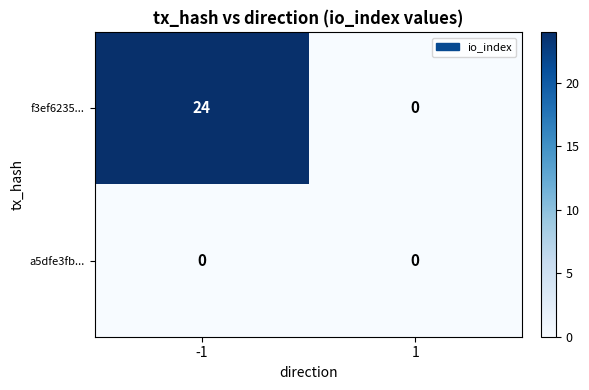

Is it true that a5dfe3fb... equals 0 at 1?

True